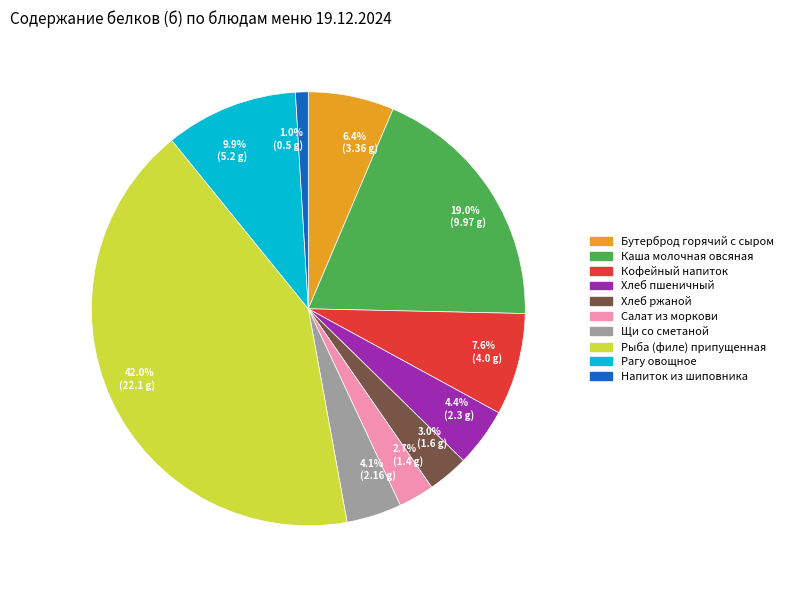

How many segments does this pie chart have?

10